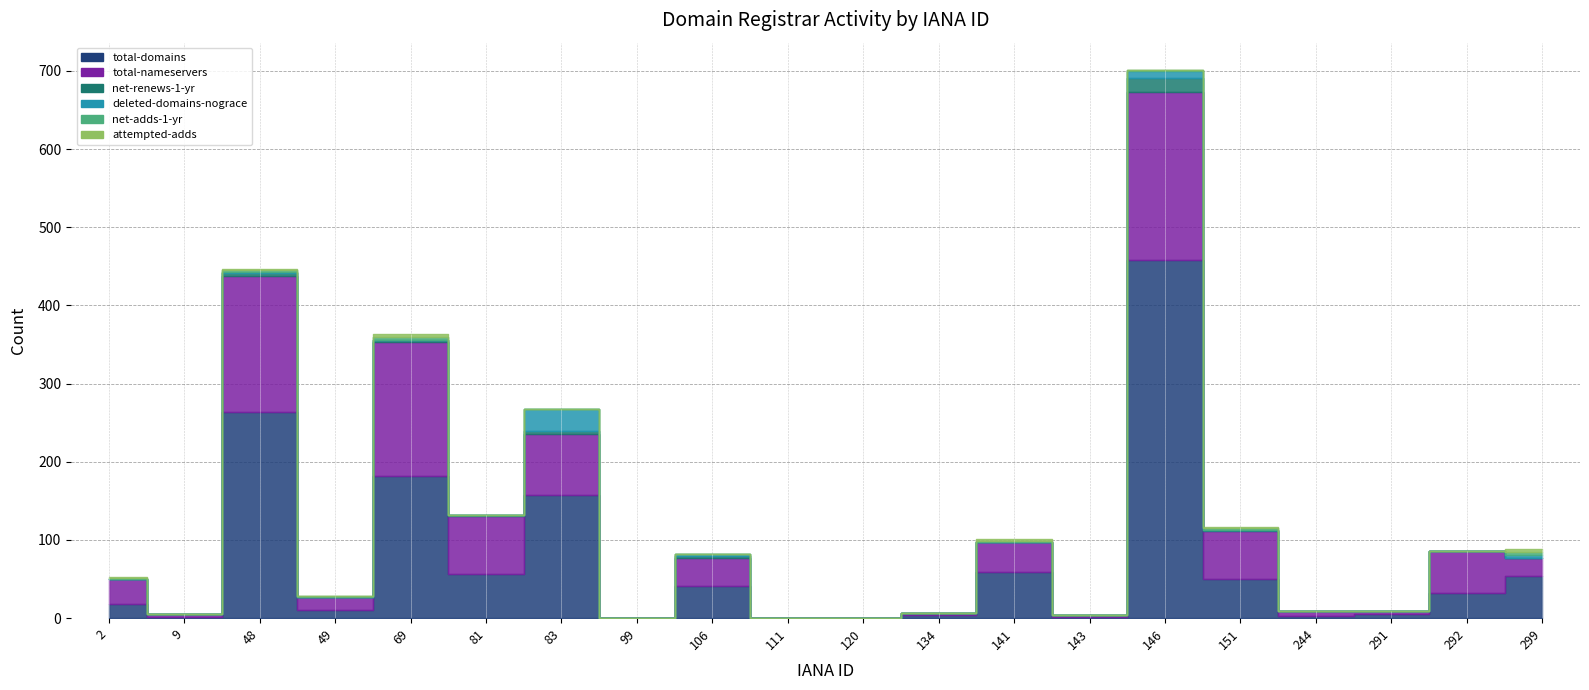

What is the difference between the maximum and minimum values in the total-nameservers series?

215